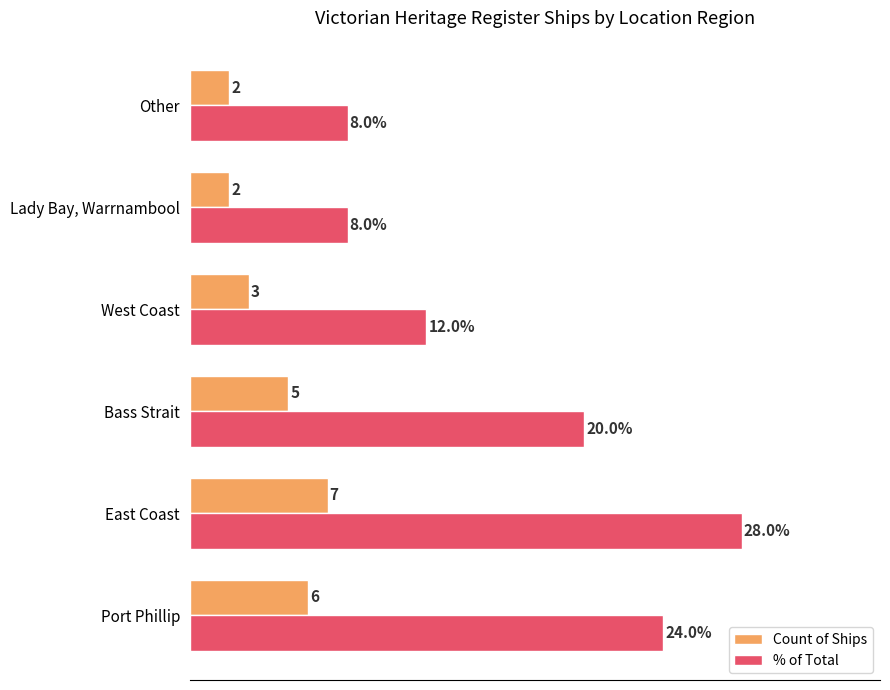

Which series has the widest spread of values?

% of Total